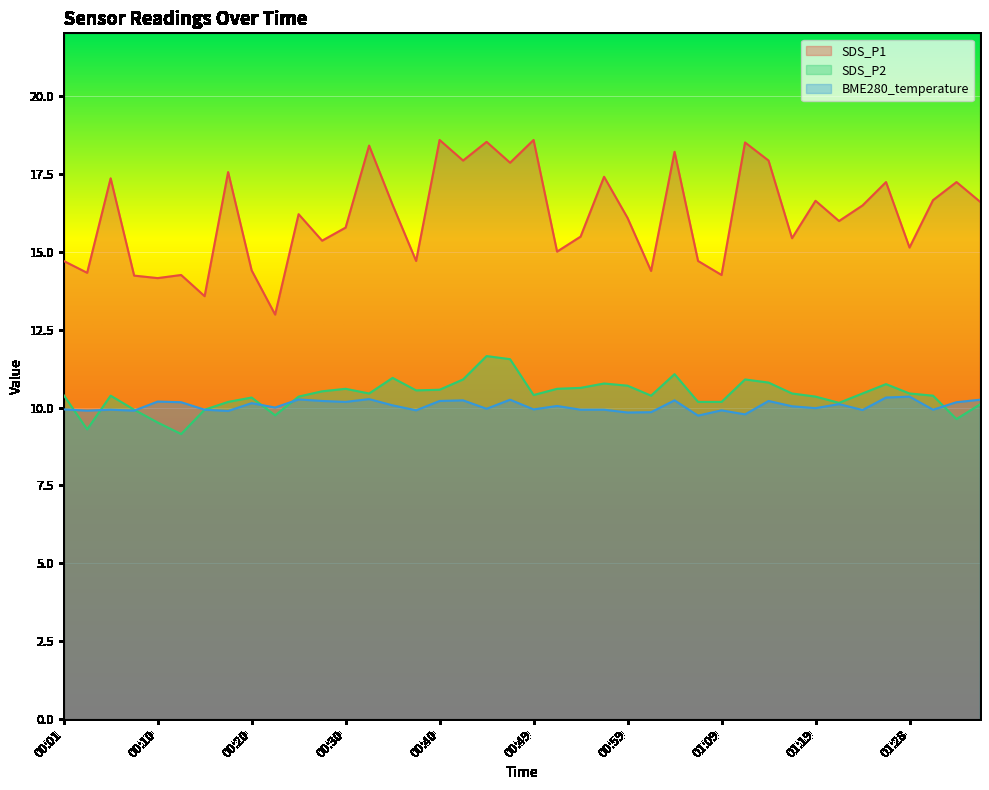

Where does the BME280_temperature series first go above 10?

00:10